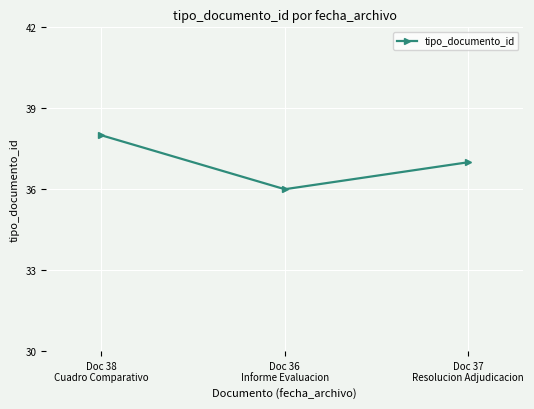

What is the smallest value displayed?

36